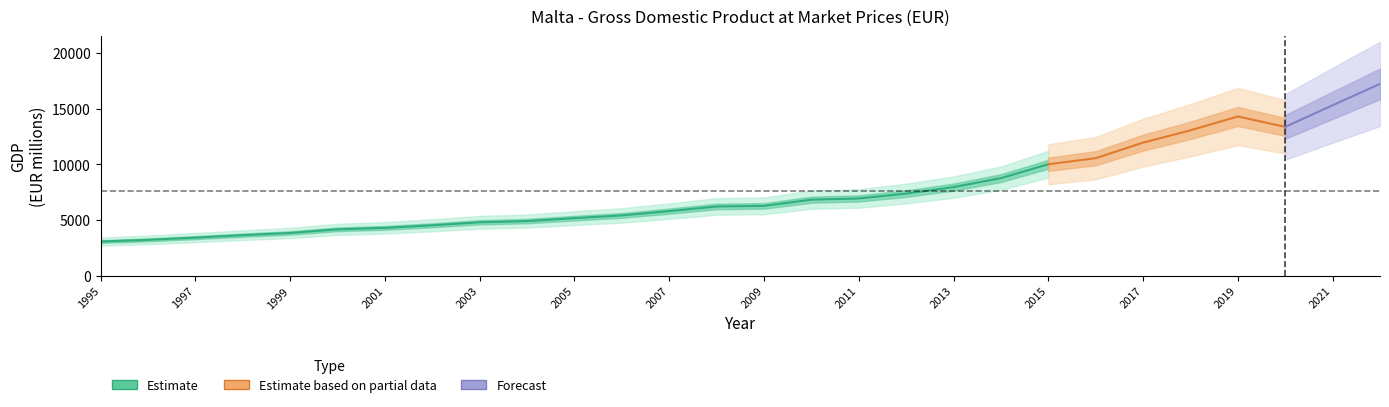

What is the difference between the maximum and second lowest values?

14002.8